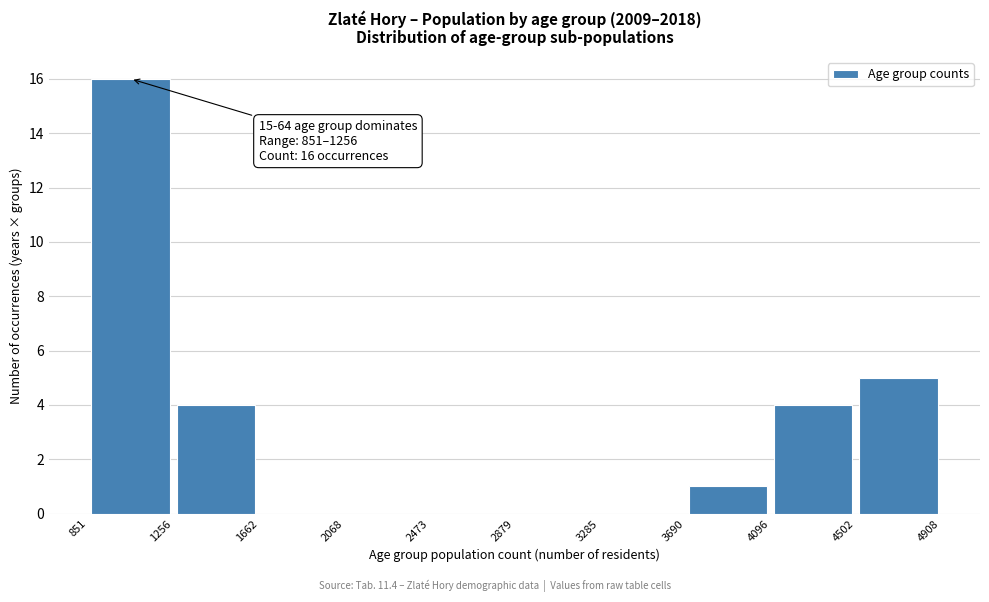

Over which range of the x-axis is the bar tallest?

851 to 1256